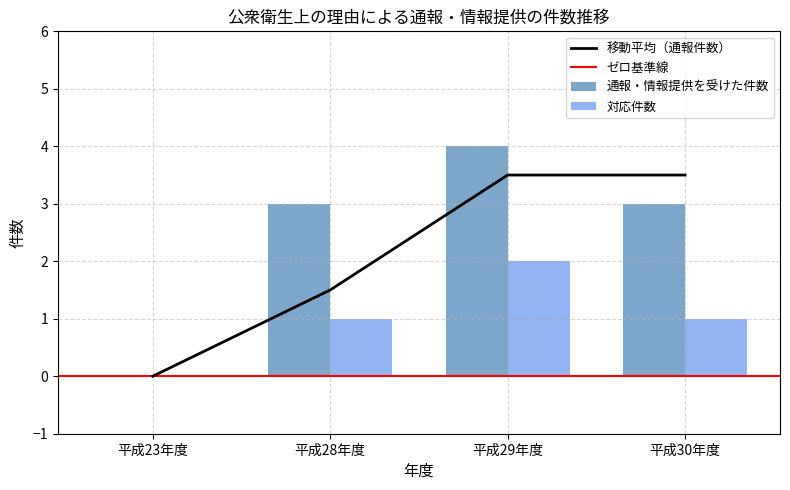

True or false: 対応件数 has a value of 0 at 平成23年度.

True